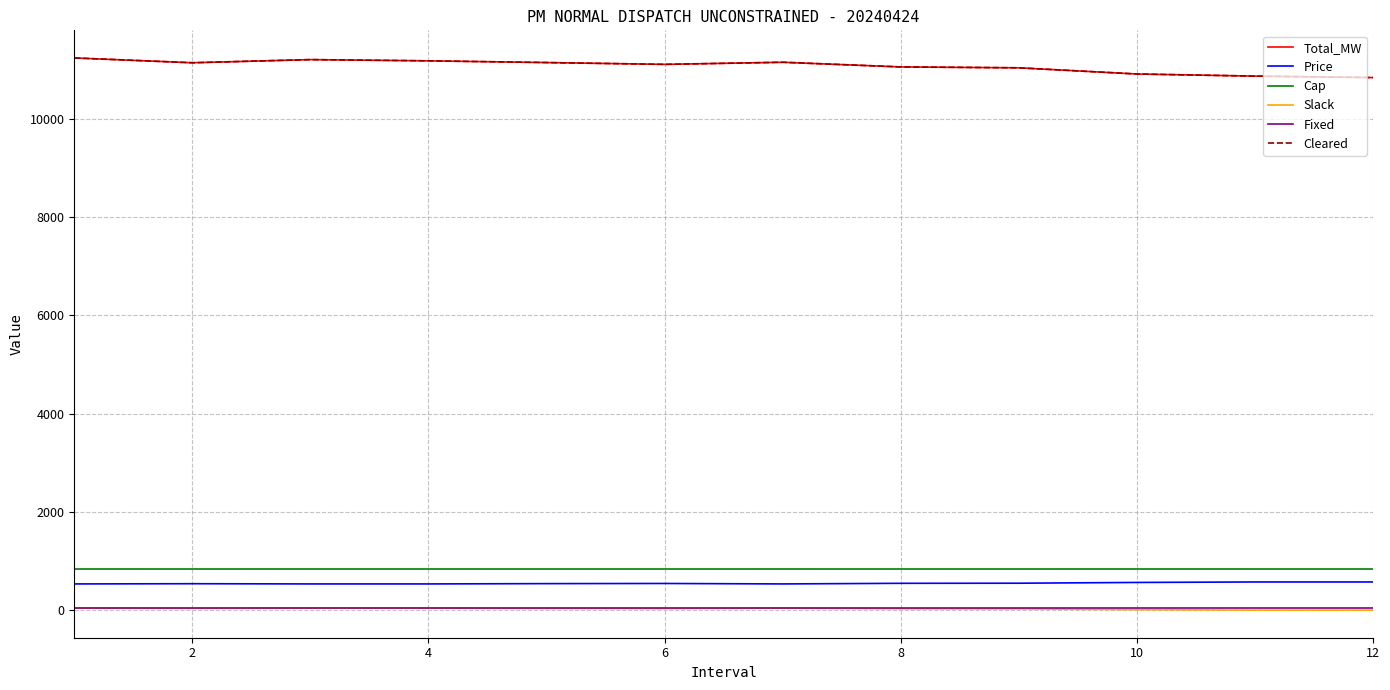

Is this an area chart (filled region under the line)?

No